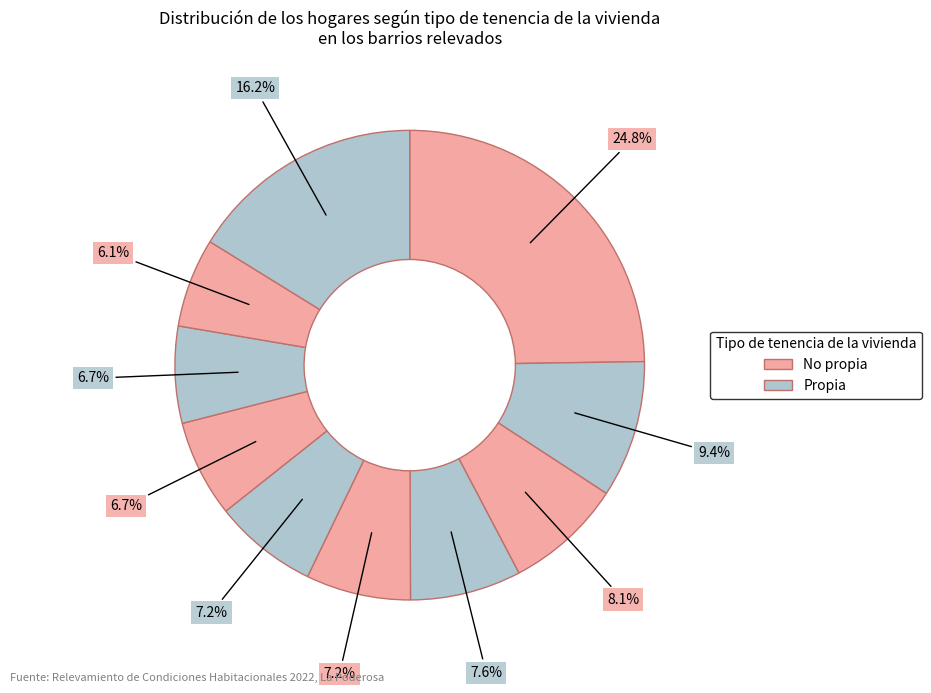

How many slices are in this pie chart?

10